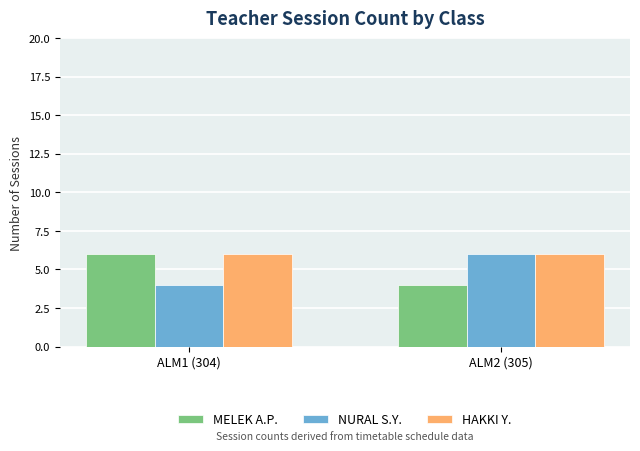

Rank the categories by NURAL S.Y. value from lowest to highest.

ALM1 (304), ALM2 (305)